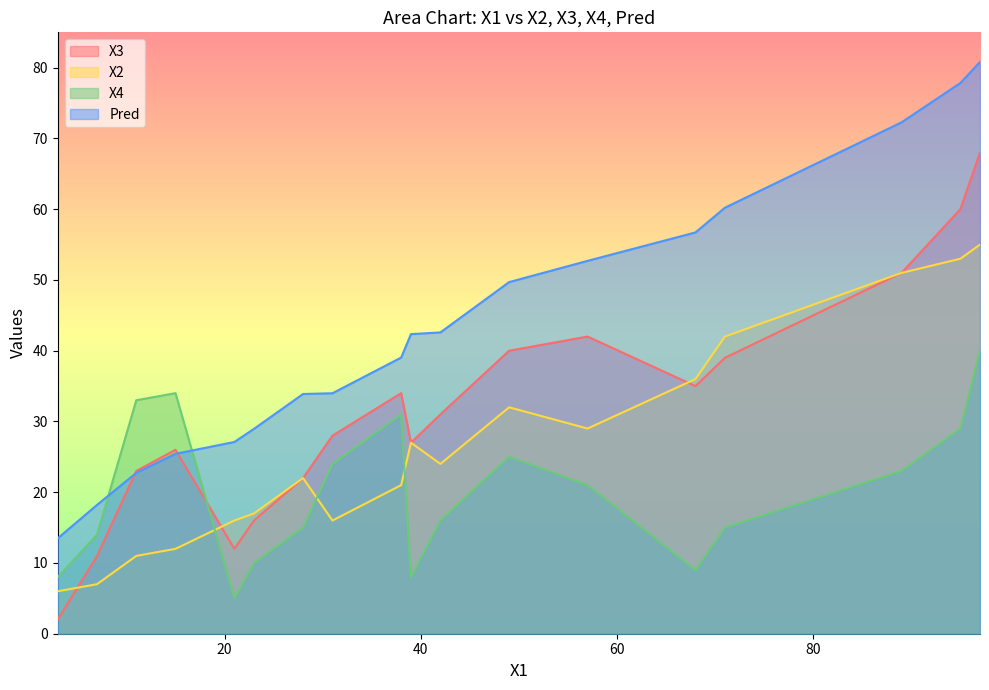

What are all the series names shown in the legend?

X3, X2, X4, Pred